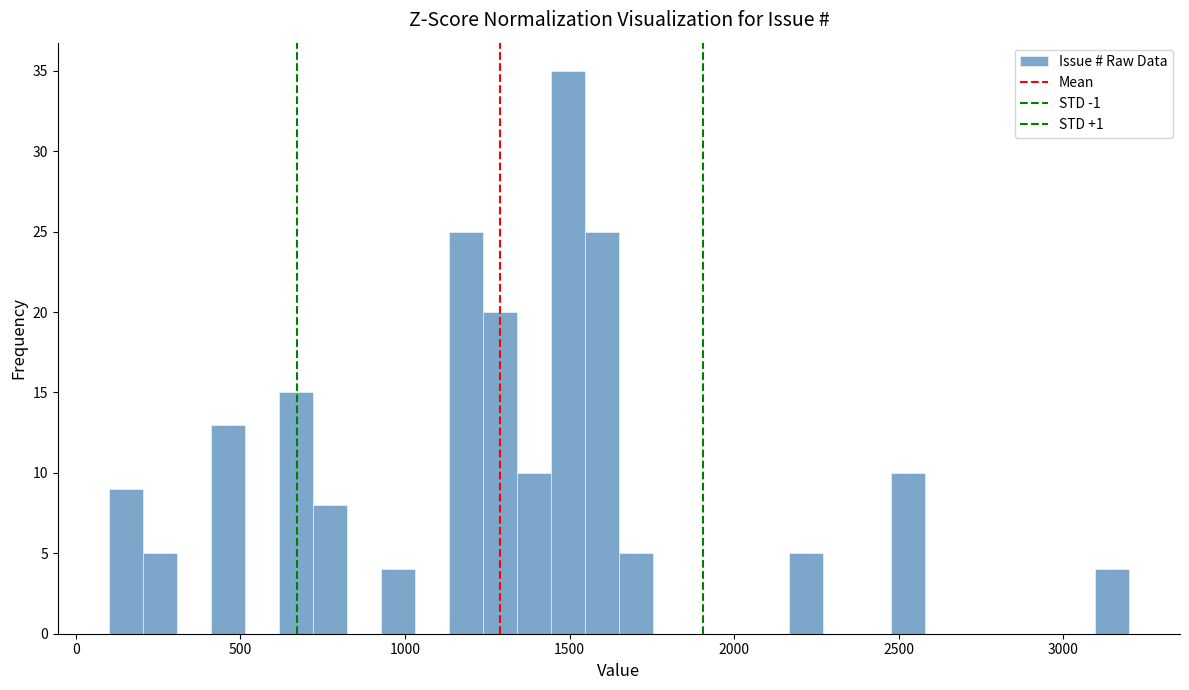

Around what value on the x-axis is the tallest bar? Give the approximate position of its centre, as read against the axis.

1500